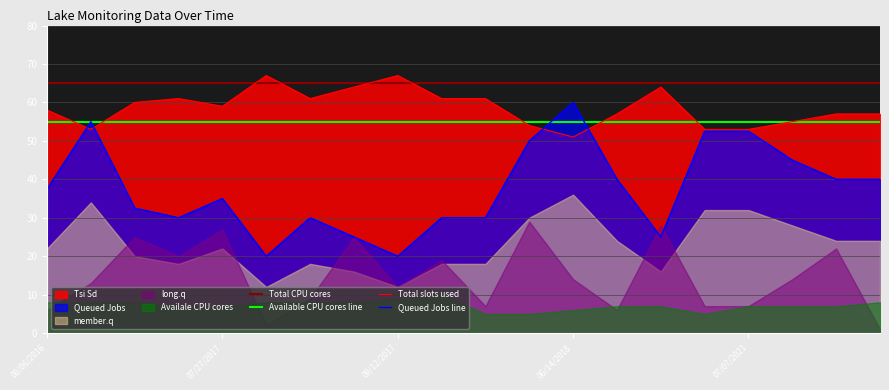

At which label does Queued Jobs line reach its peak?

06/14/2018